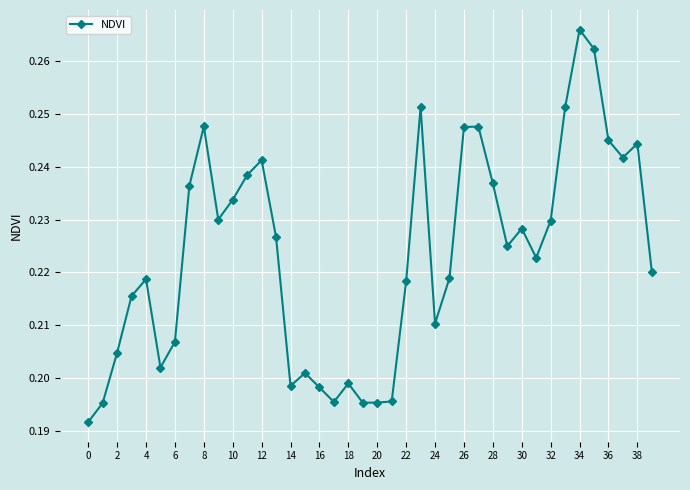

True or false: there are more than 1 points higher than both neighbors.

True